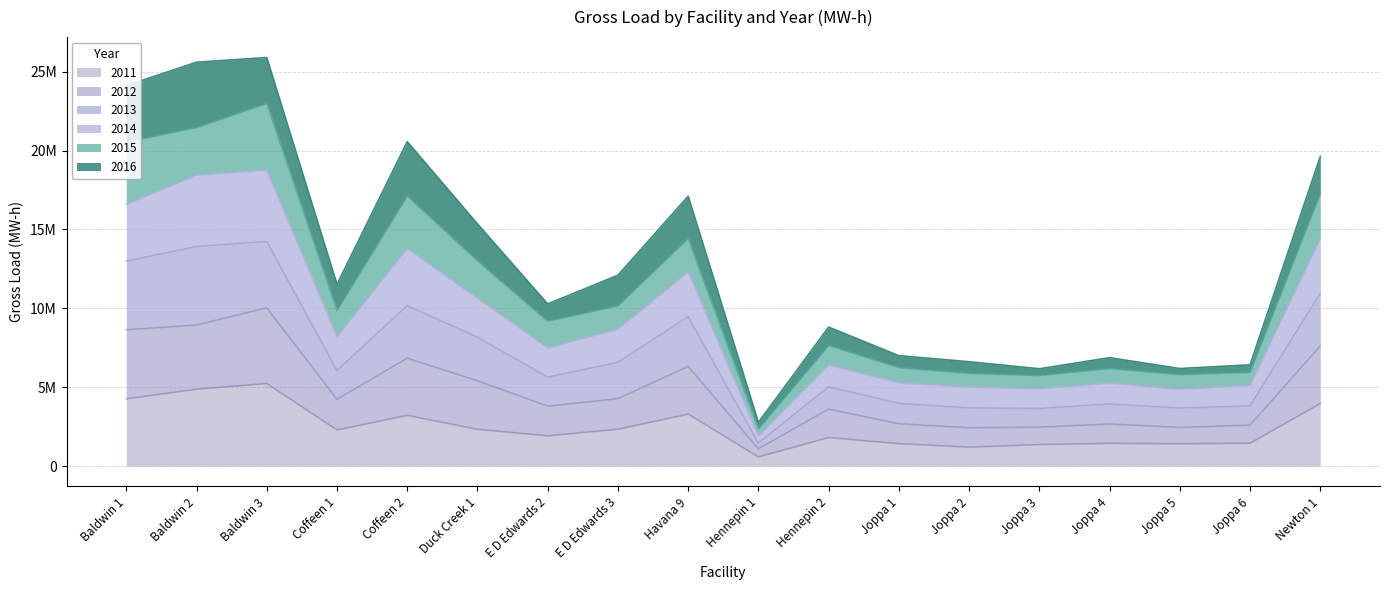

Does the chart have visible grid lines?

Yes